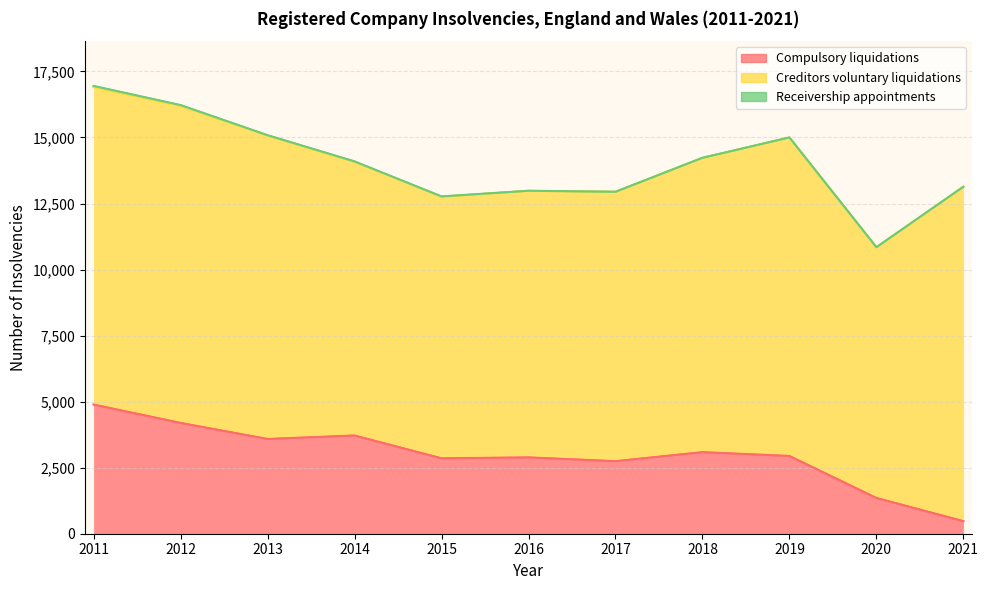

How many data points in Compulsory liquidations are above 2943?

5